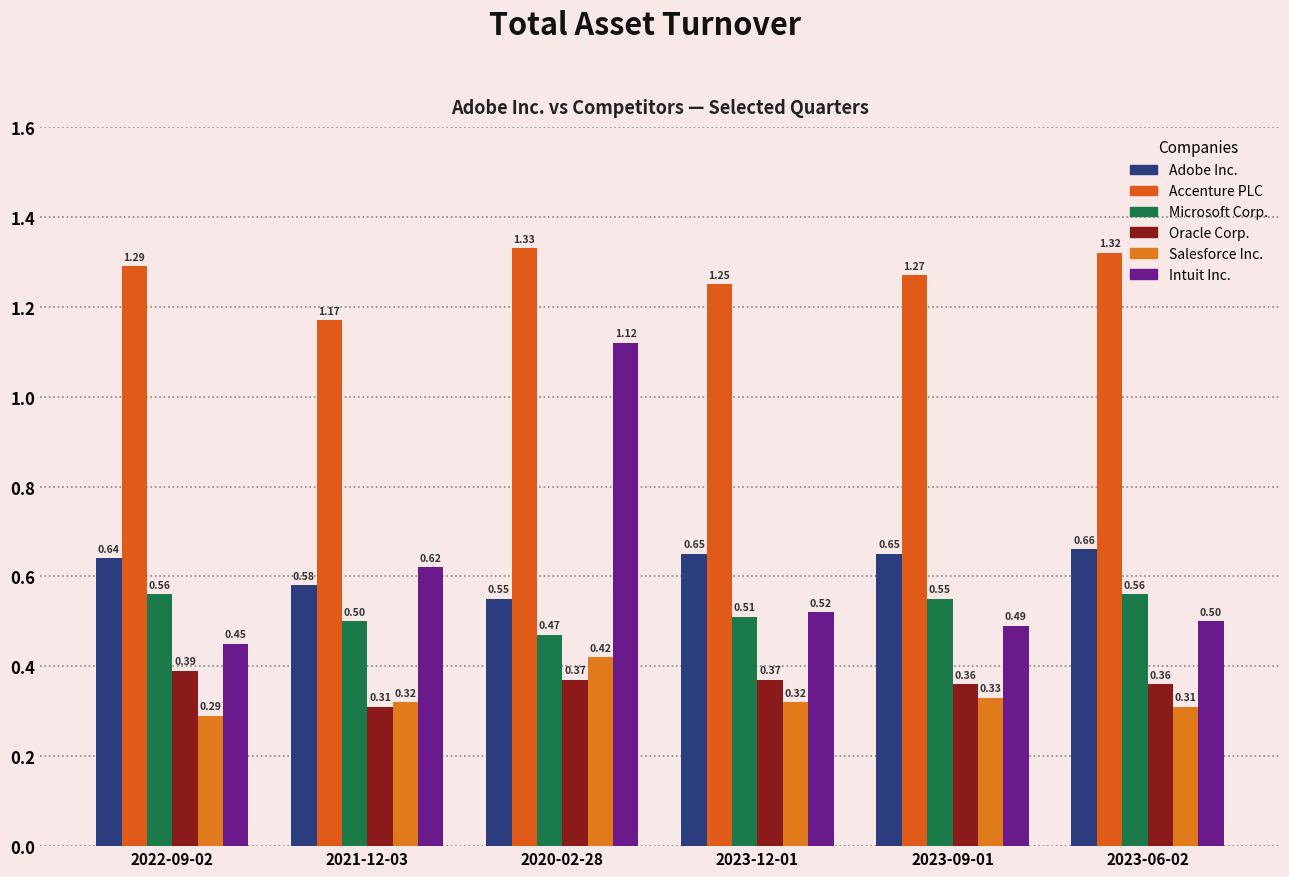

What is the label of the 3rd bar from the left?

2020-02-28